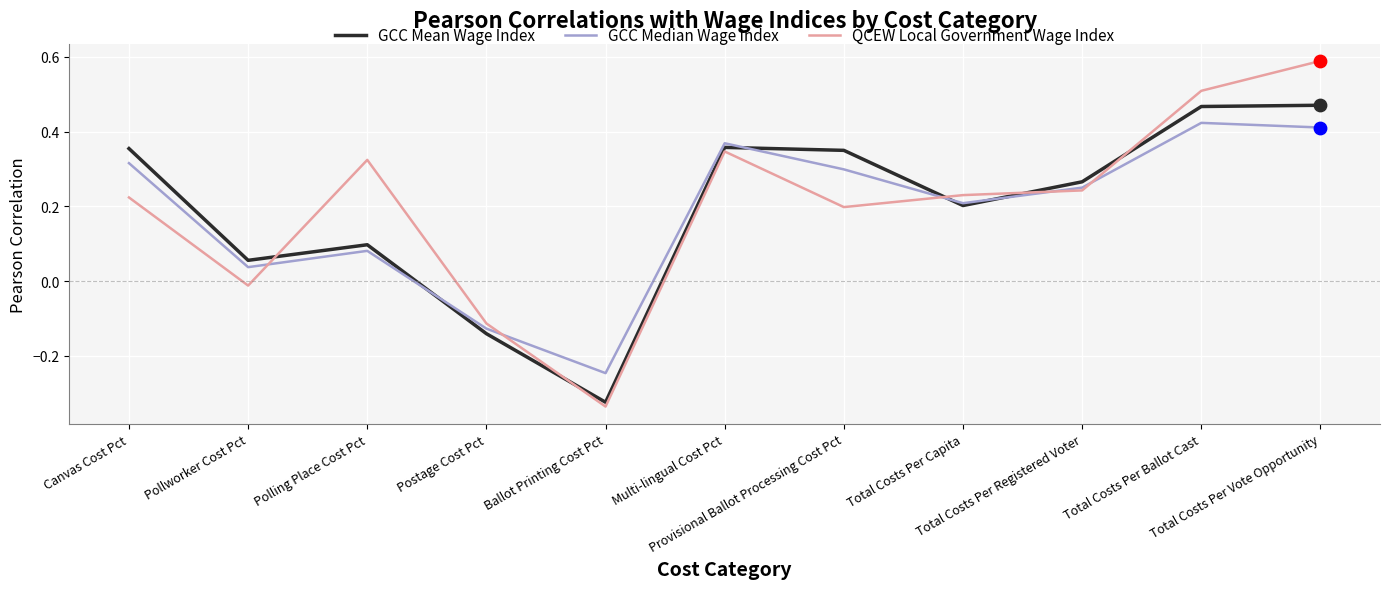

At how many categories does at least one series exceed 0?

9